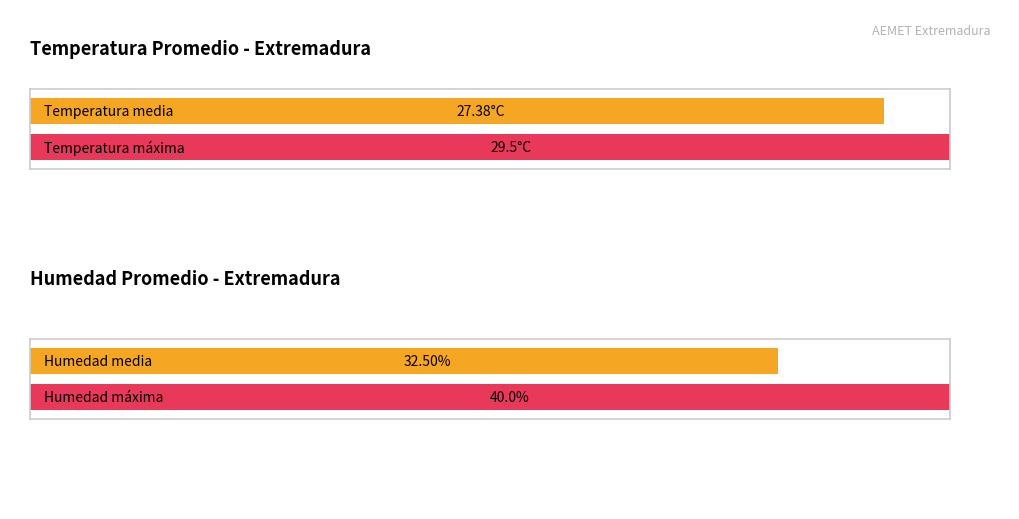

What is the highest value of the Humedad (%) series?

40.0